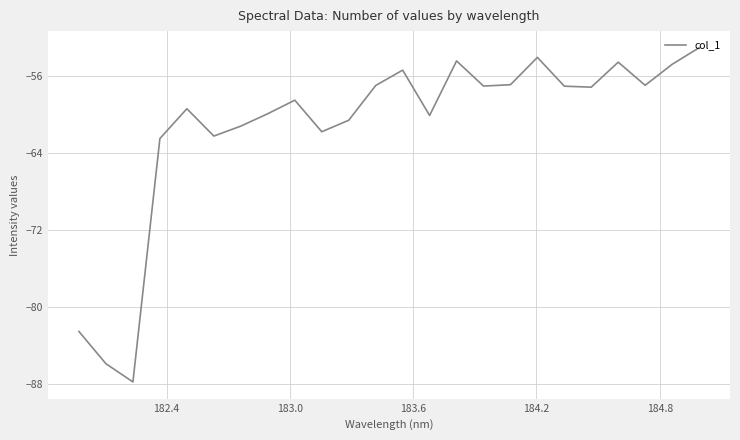

What is the maximum value shown in the chart?

-53.0